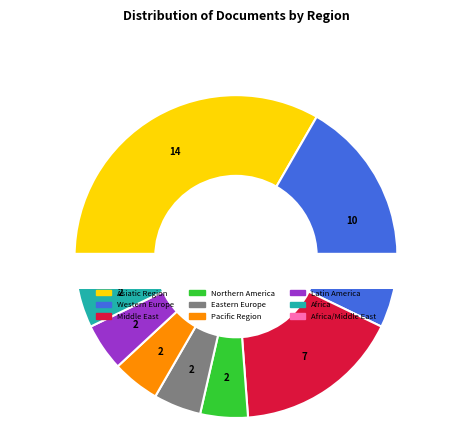

Combined, what portion of the pie is Asiatic Region and Africa/Middle East?

35.7%